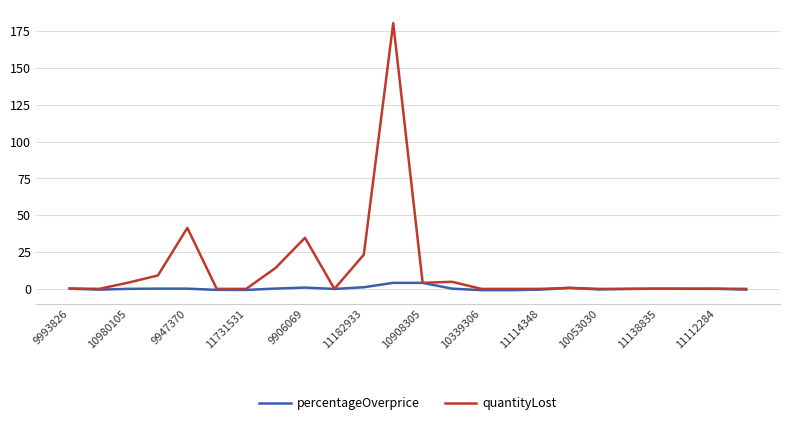

Which series has the largest total across all categories?

quantityLost